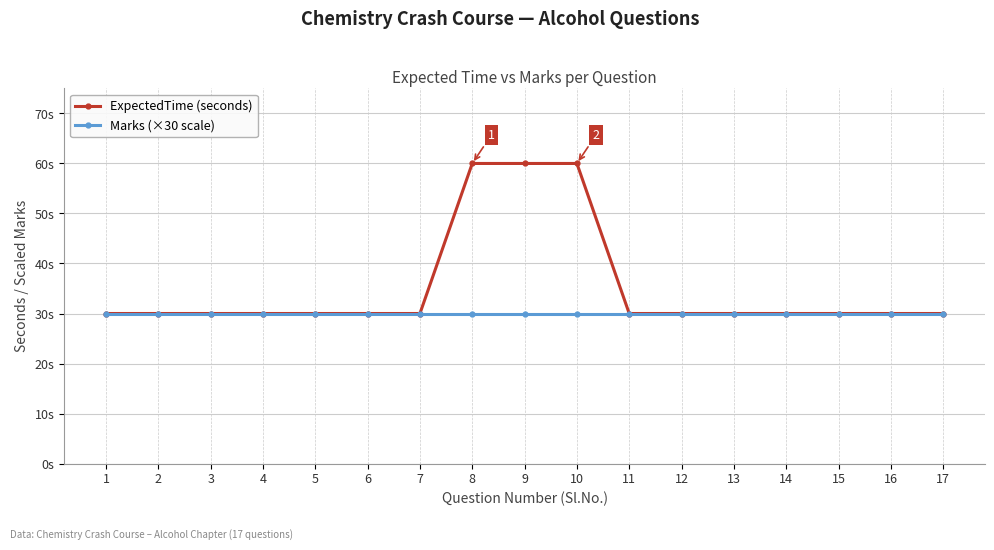

True or false: Marks (×30 scale) and ExpectedTime (seconds) cross at least once.

False